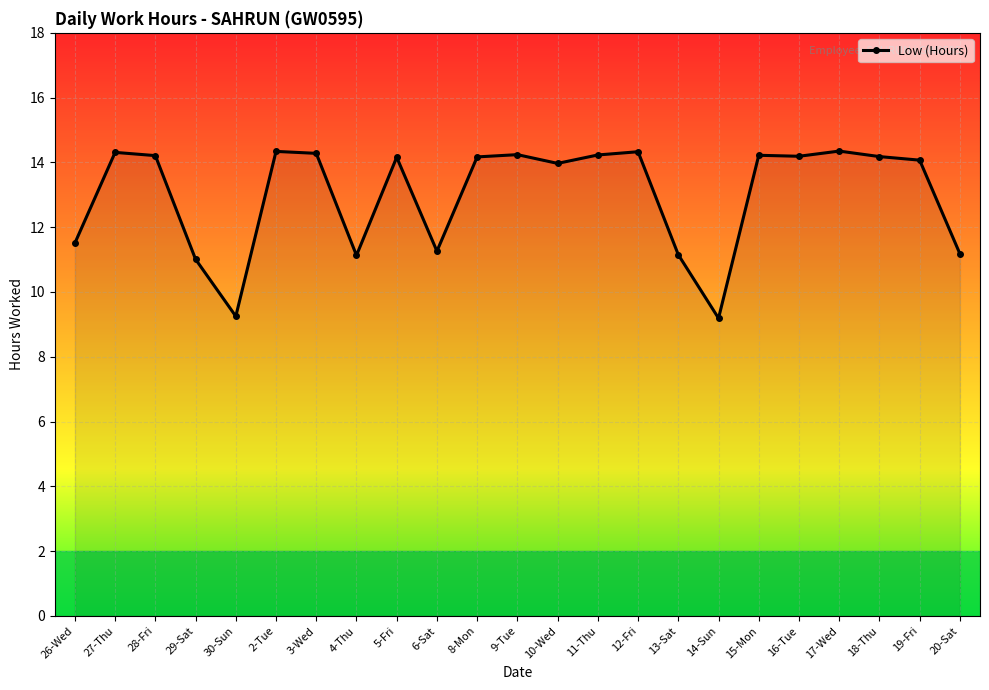

What is the ratio of the value at 19-Fri to the value at 29-Sat?

1.3